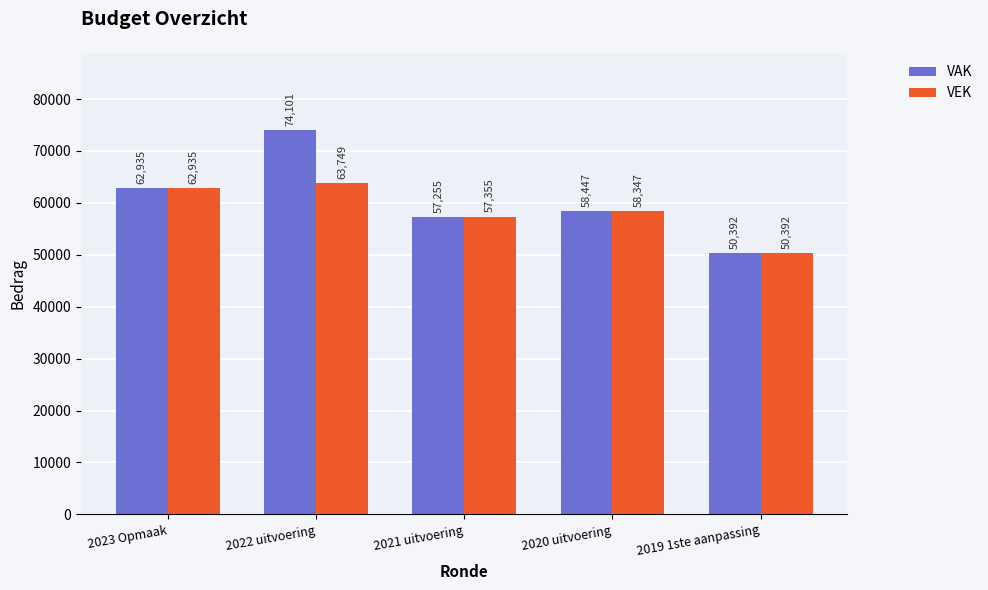

What is the average value of the VAK series?

60626